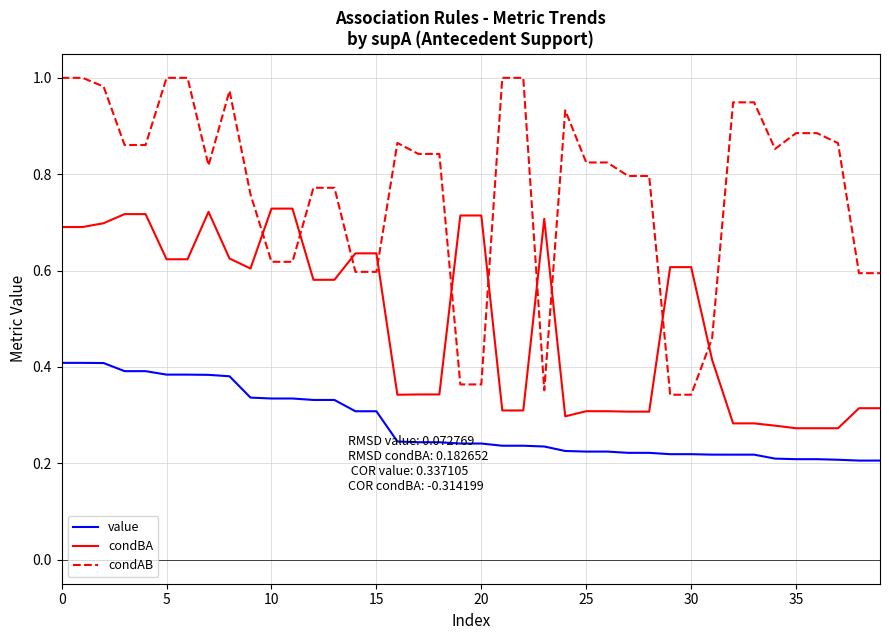

Which series has the widest spread of values?

condAB